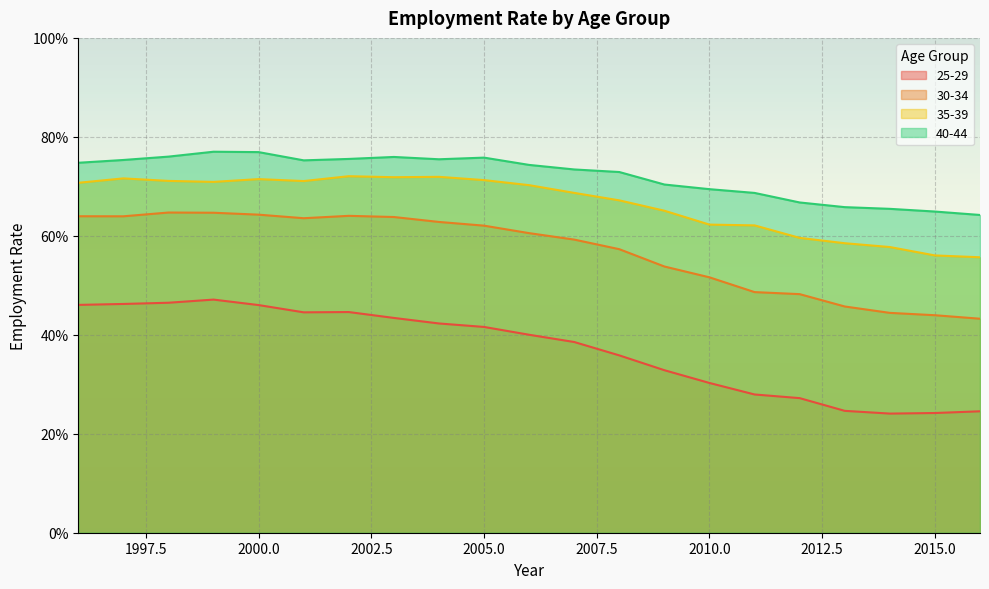

Between 2011 and 2014, which is larger?

2011